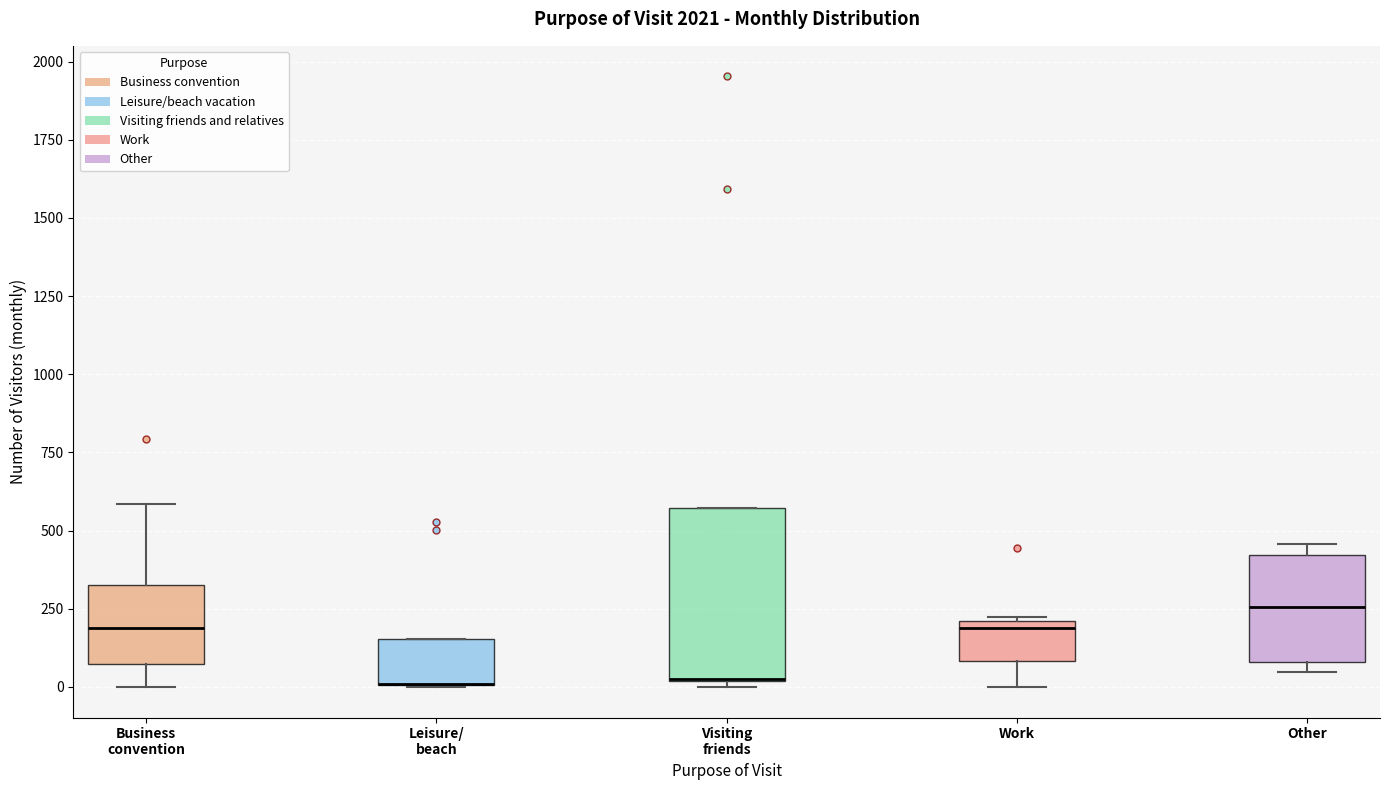

Where is the upper edge of the box for Business convention on the y-axis? The values are not printed on the chart, so give them approximately, as read against the axis.

350